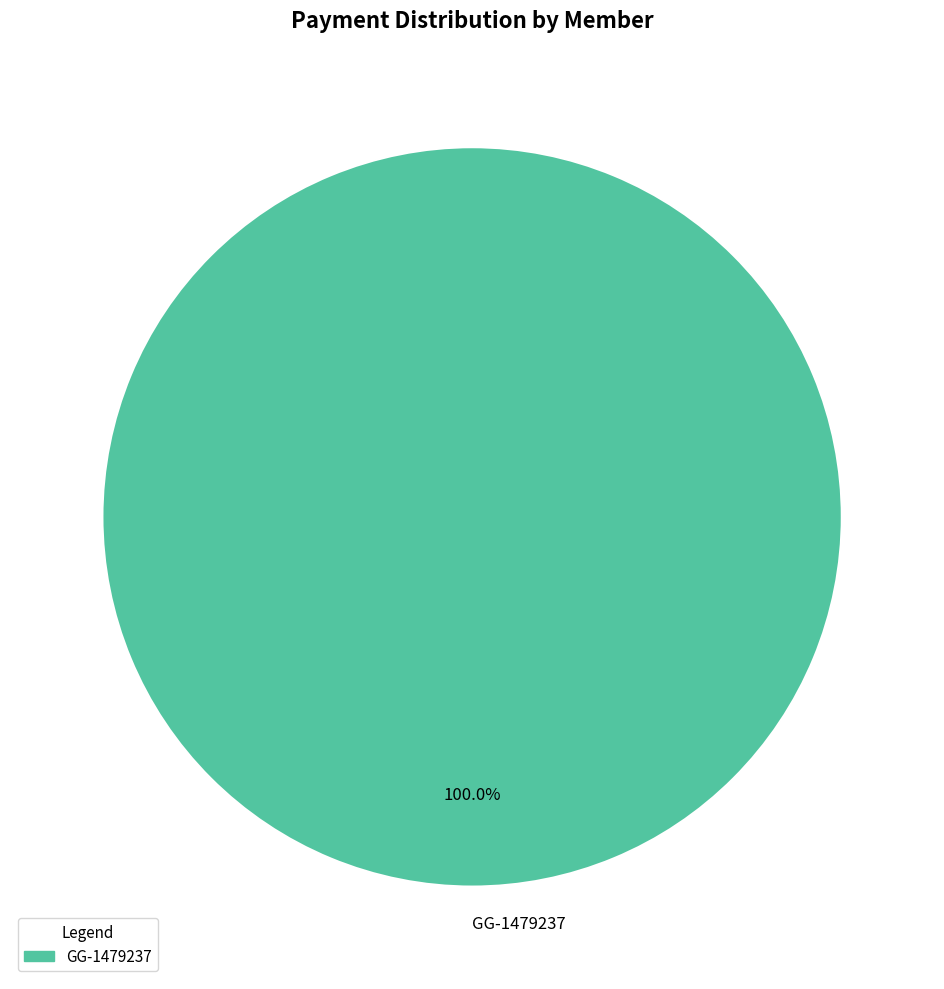

Does any single category account for the majority?

Yes